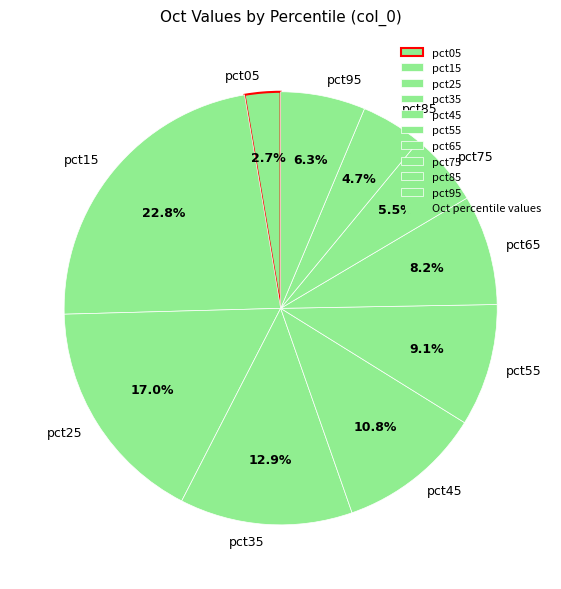

To the nearest percent, what is the difference between the largest and smallest slice percentages?

20%